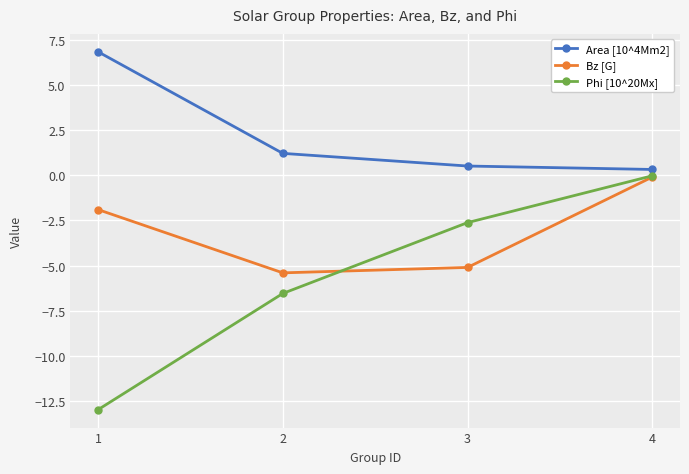

What is the value of the Area [10^4Mm2] point at the 1st from the left?

6.8